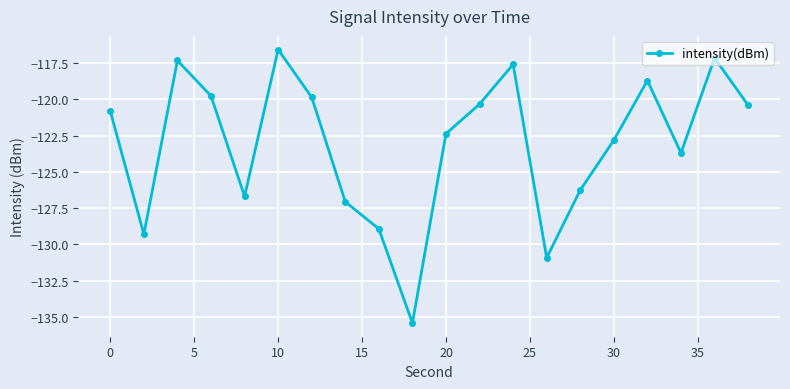

Does the chart display data point markers on the line(s)?

Yes